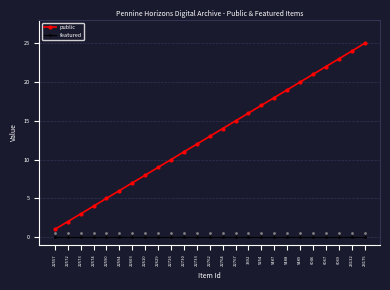

Is the value of featured at 22574 greater than the value of public at 22557?

No